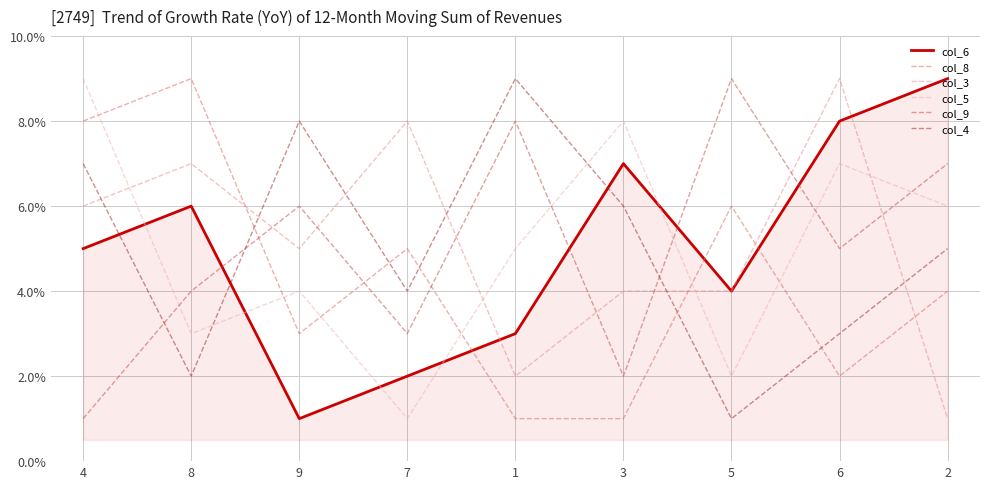

At which category is the sum across all series the highest?

4